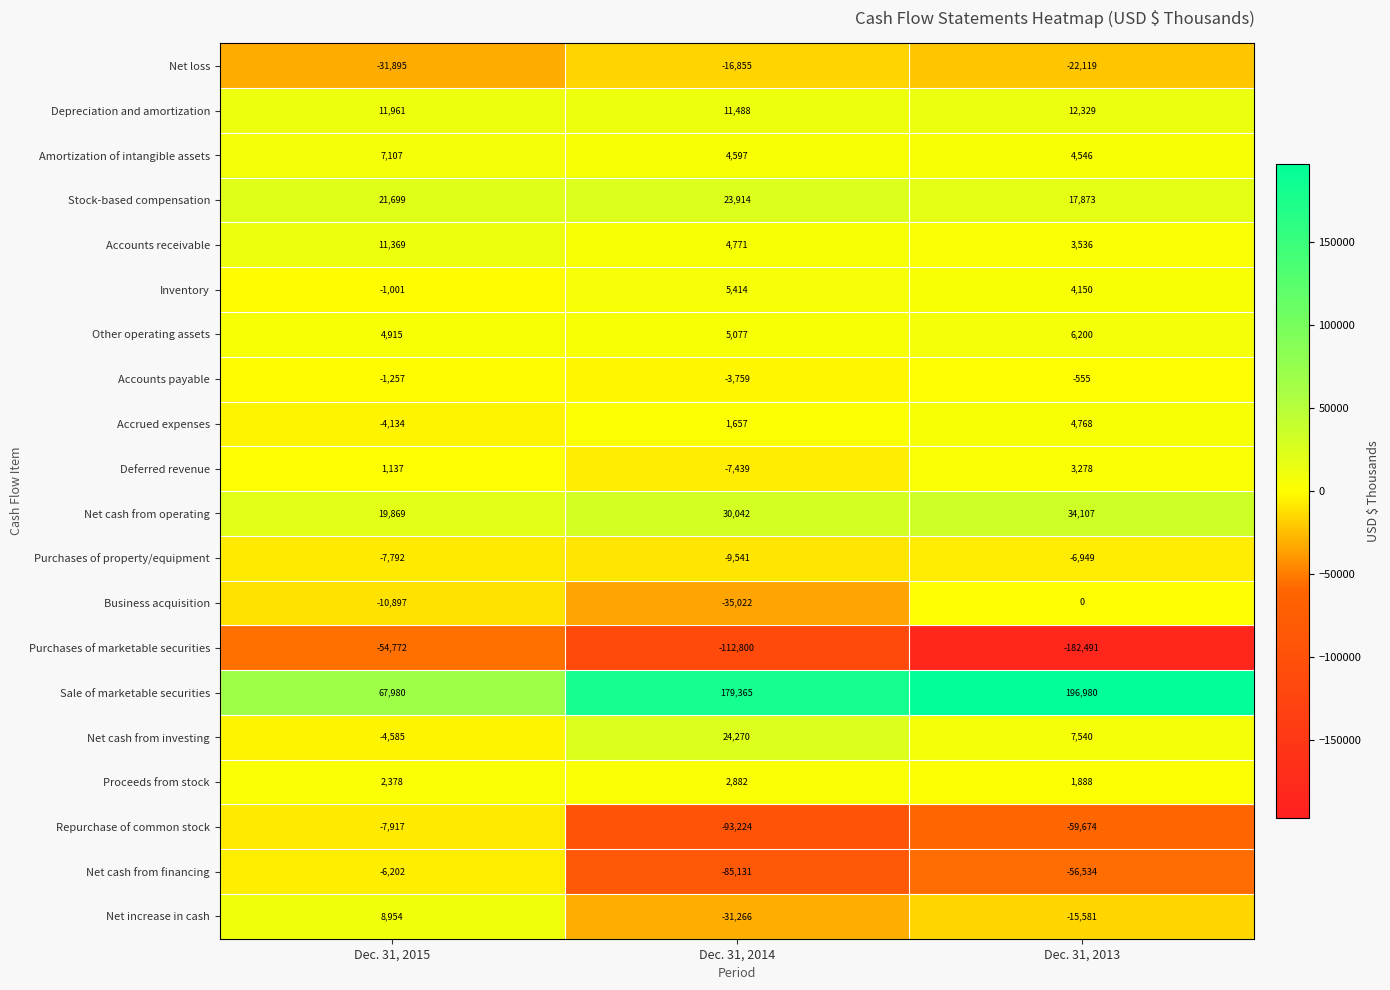

What is the spread (max minus min) of values at Dec. 31, 2013?

379471